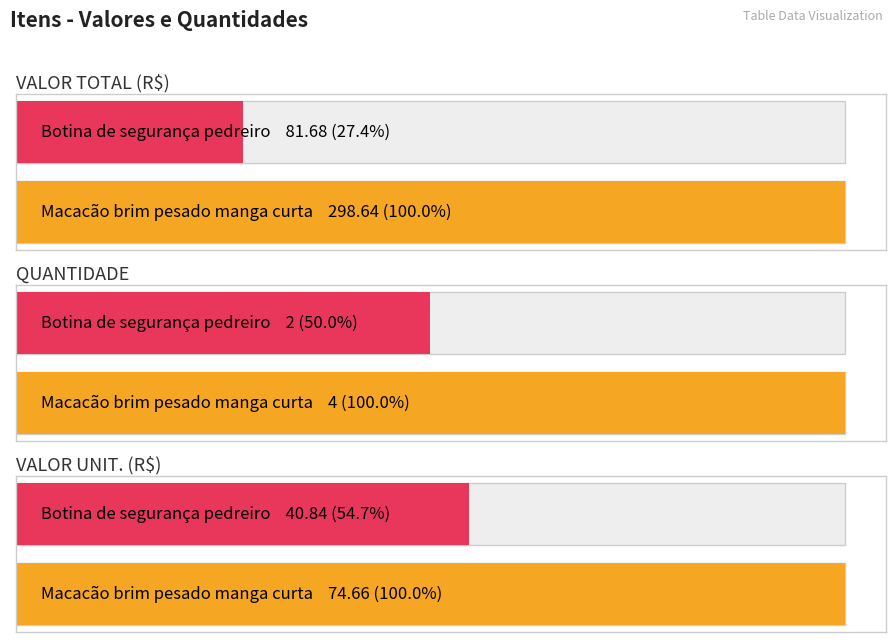

Between Macacão brim pesado manga curta and Botina de segurança pedreiro, which series saw the biggest shift?

VALOR TOTAL (R$)